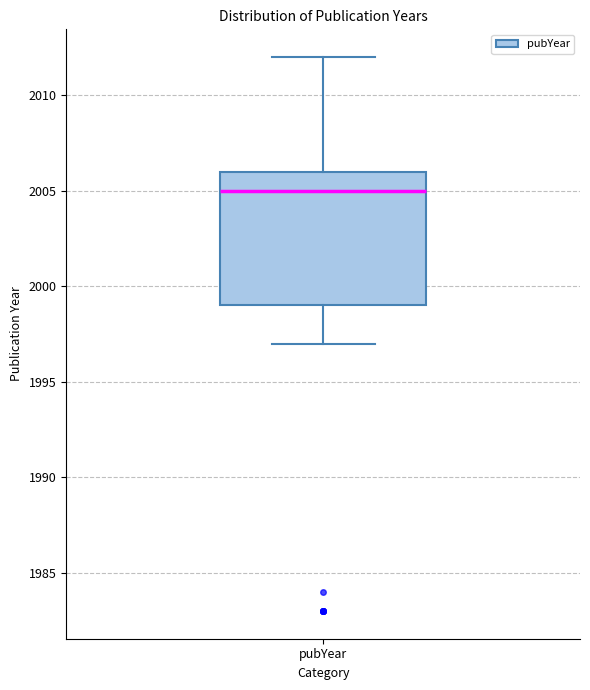

Transcribe this box plot: give where the median line is, the range the box spans, and where the two whiskers end, as read against the y-axis. The values are not printed on the chart, so give them approximately, as read against the axis.

median 2005, box 1999 to 2006, whiskers 1997 to 2012